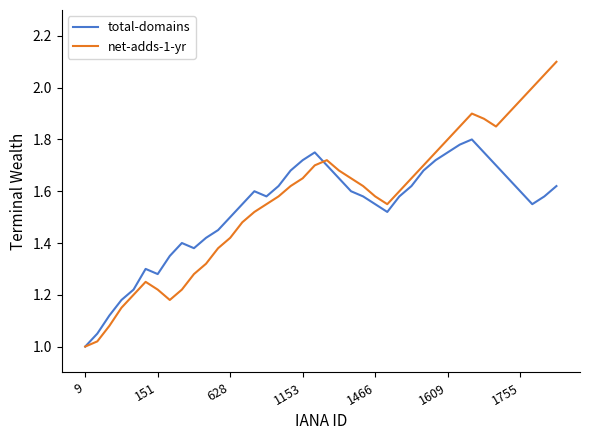

Which series has the widest spread of values?

net-adds-1-yr